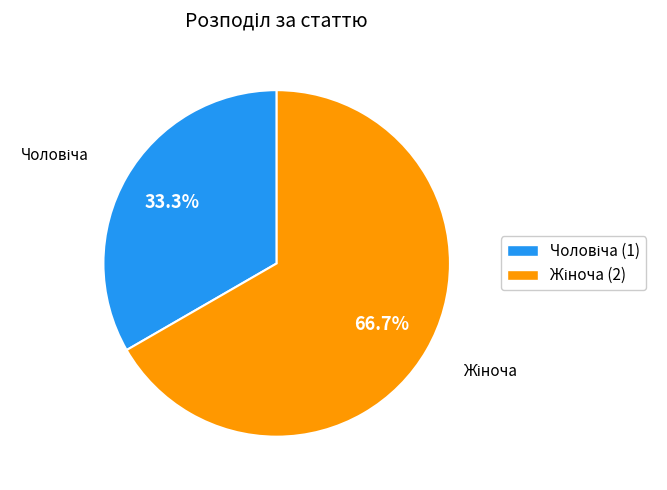

To the nearest percent, what is the average slice percentage?

50%